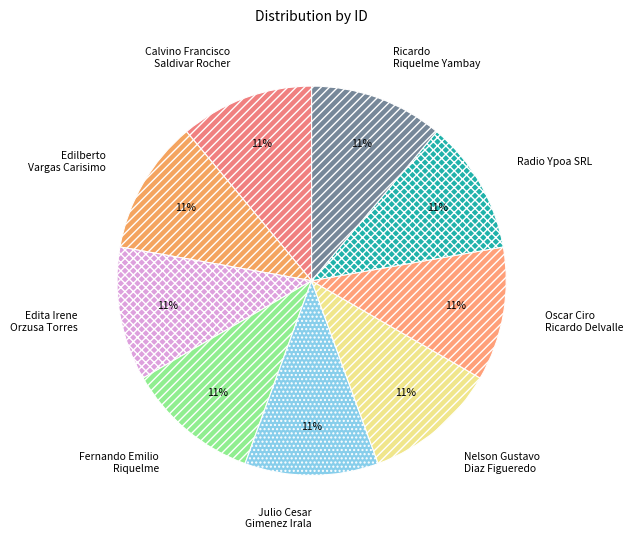

How many segments does this pie chart have?

9